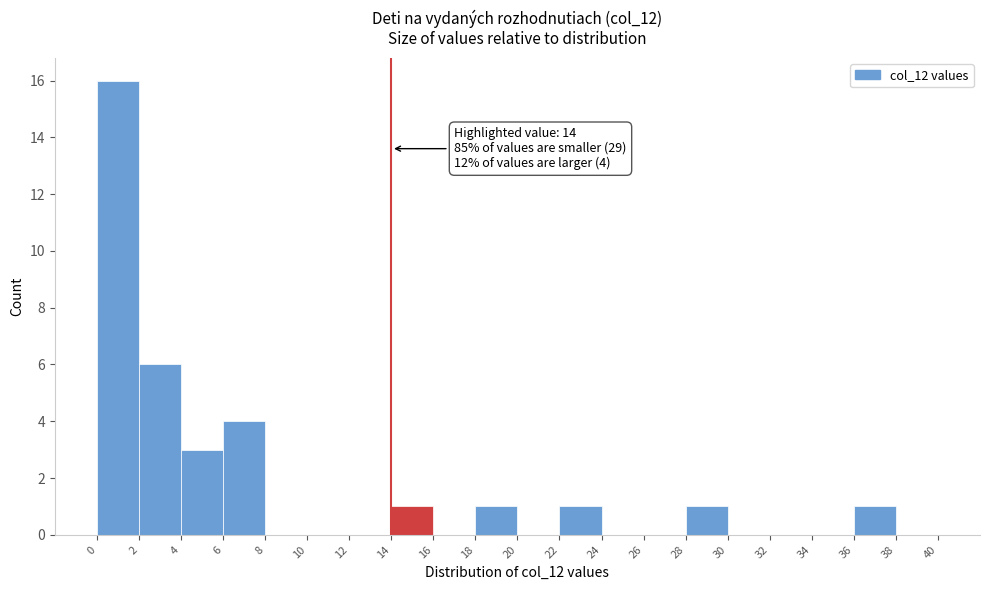

Over which range of the x-axis is the bar tallest?

0 to 2